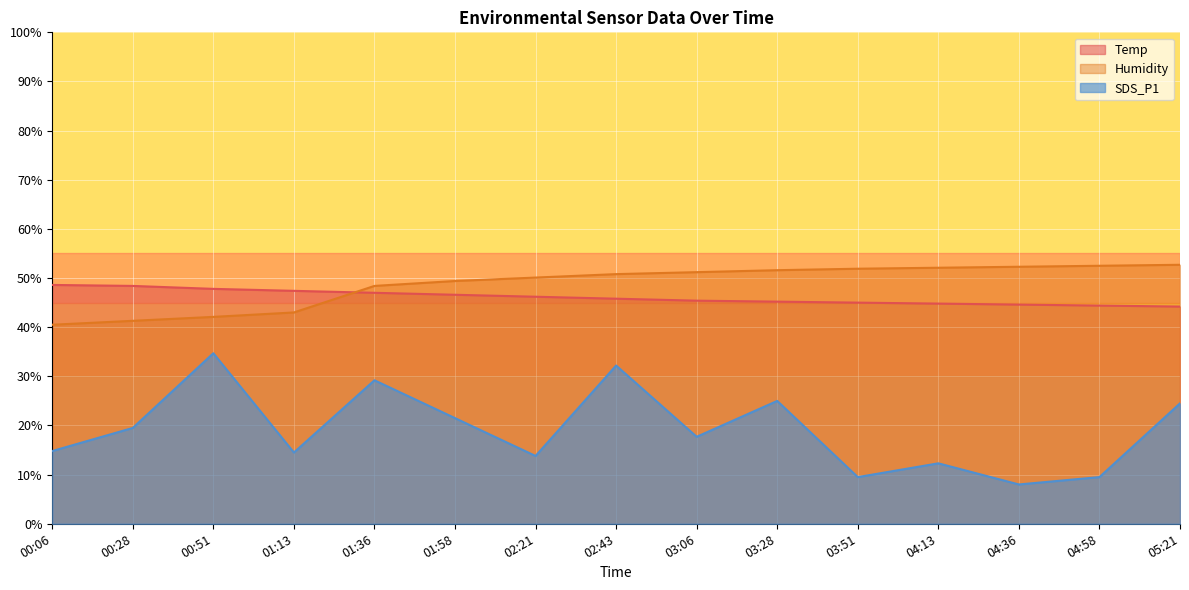

List the series in order of their peak value, lowest first.

SDS_P1, Temp, Humidity